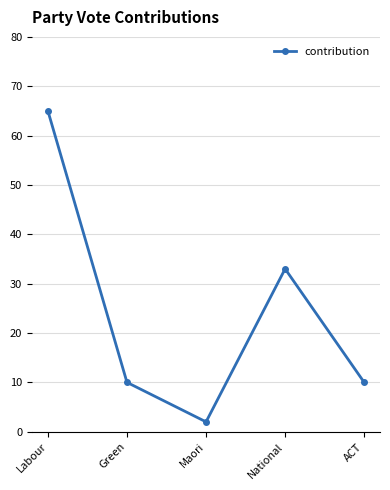

What is the difference between the maximum and minimum values?

63